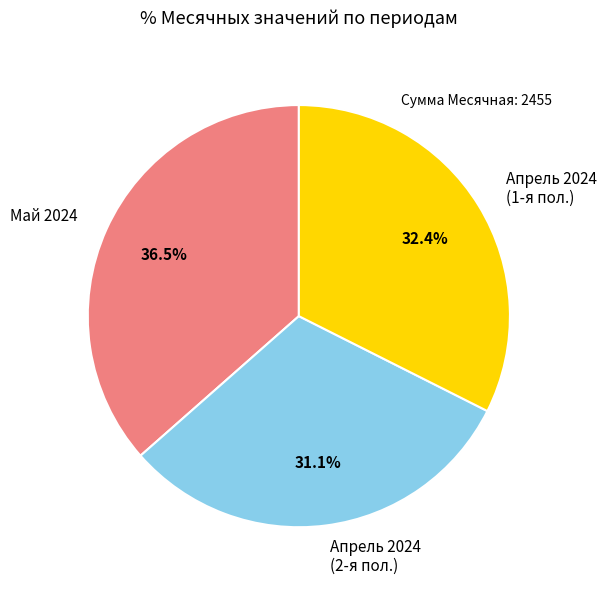

Is there a majority slice in this chart?

No